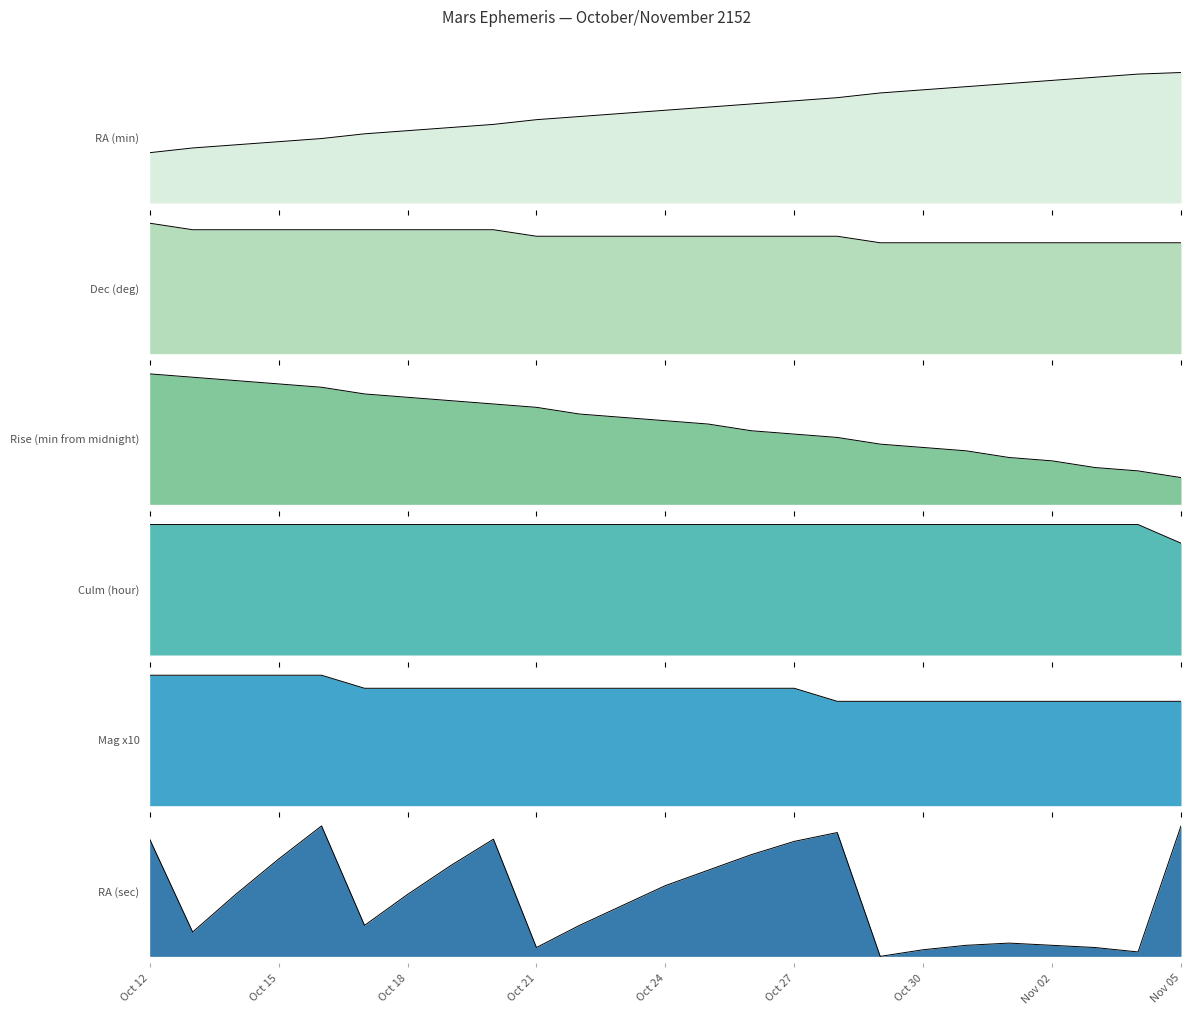

Between Oct 24 and Oct 16, which is larger?

Oct 24